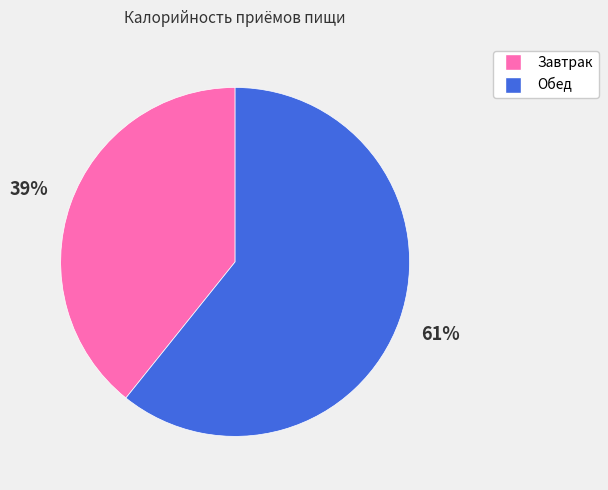

Which slice is the largest?

Обед